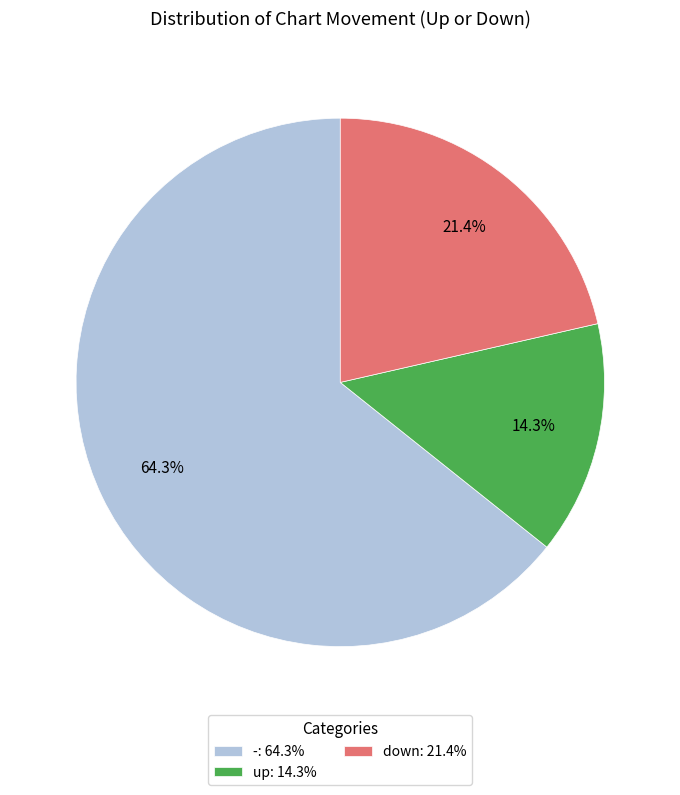

Which category has the smallest portion of the pie?

up